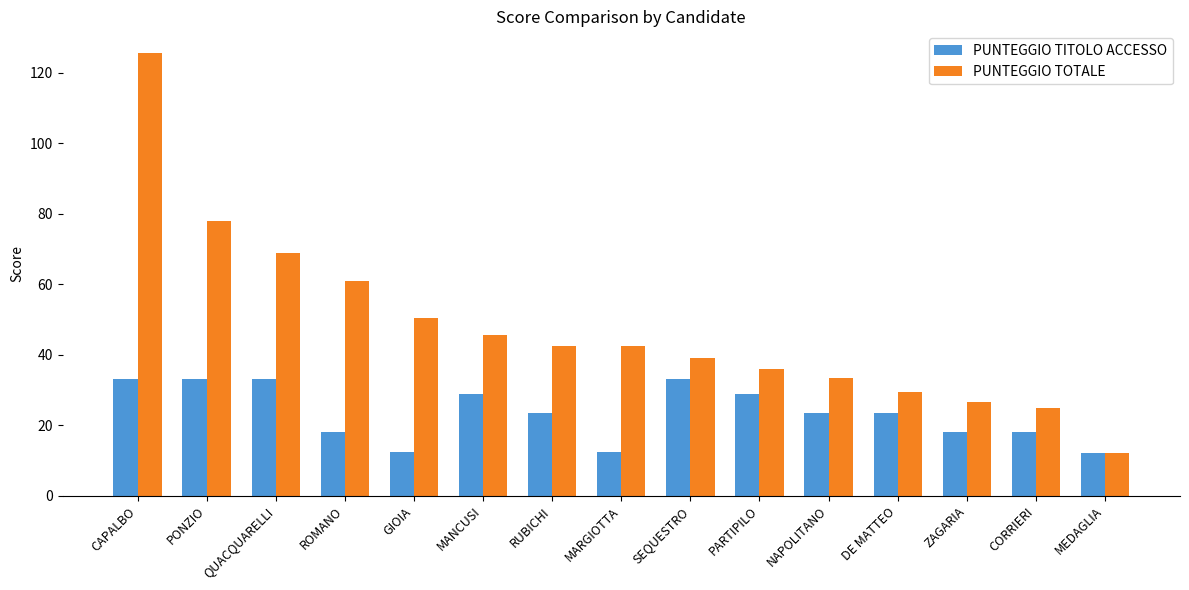

What is the difference between the highest and lowest values at QUACQUARELLI?

36.0